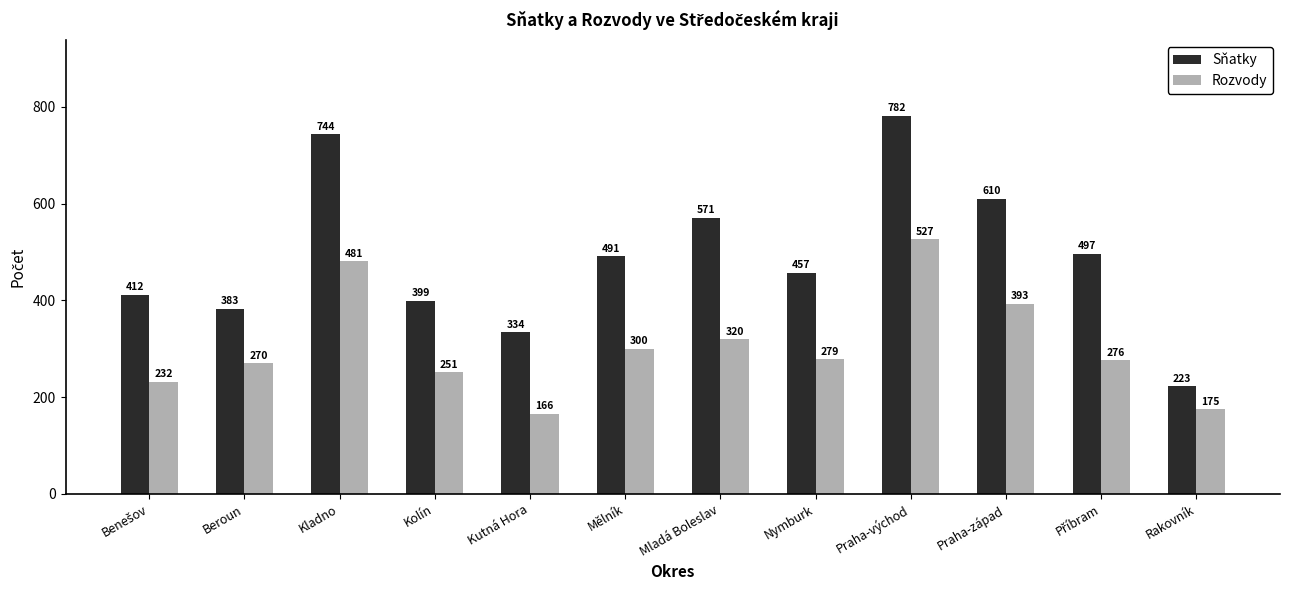

Reading left to right, transcribe all the data shown in this chart.

Sňatky: 412	383	744	399	334	491	571	457	782	610	497	223
Rozvody: 232	270	481	251	166	300	320	279	527	393	276	175